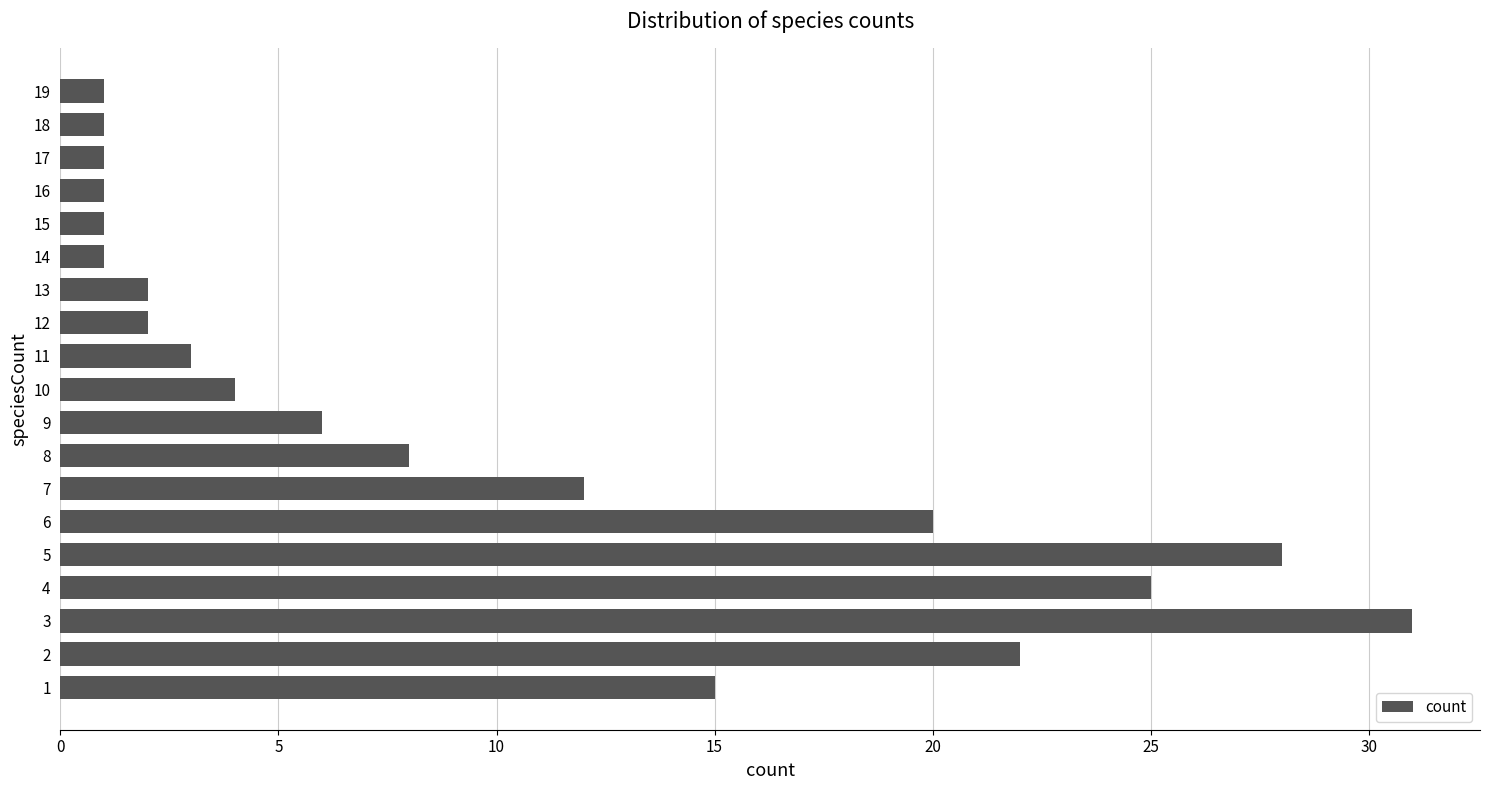

At which category does the chart reach its peak across all series?

3